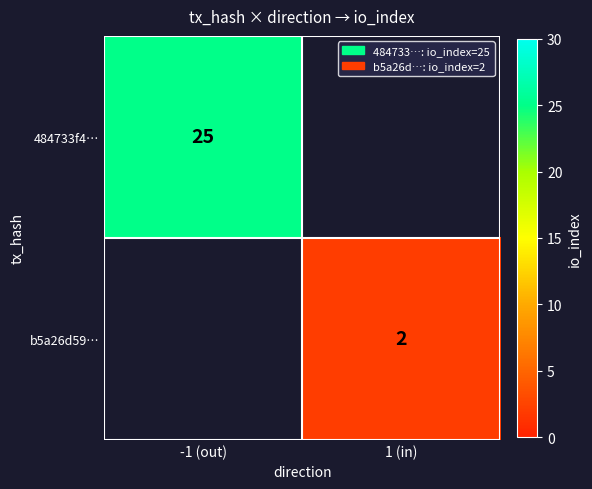

True or false: b5a26d59… has a value of 0.5 at 1 (in).

False